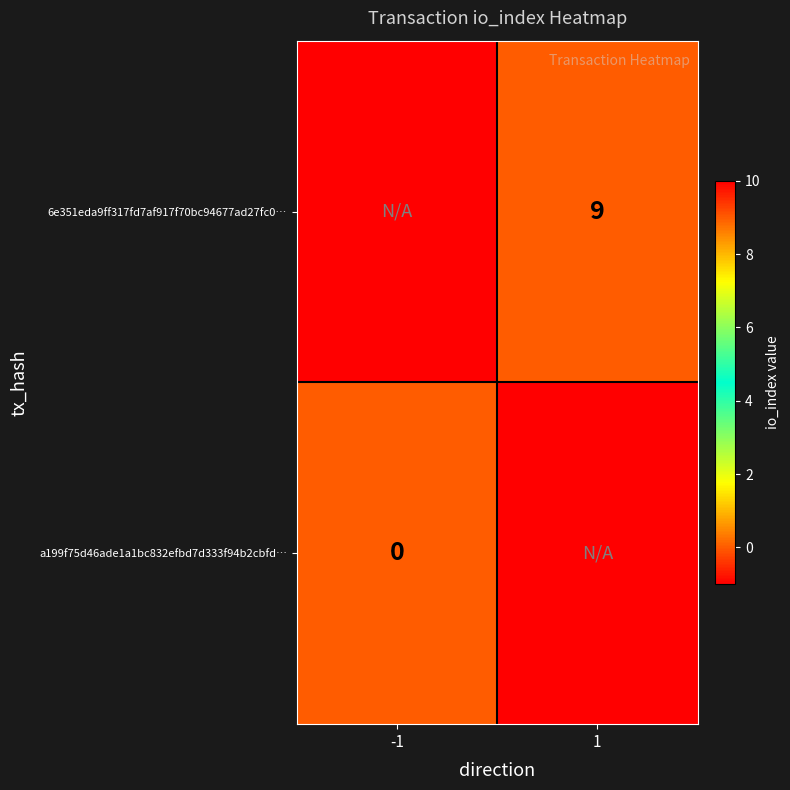

What is the difference between the highest and lowest values at -1?

1